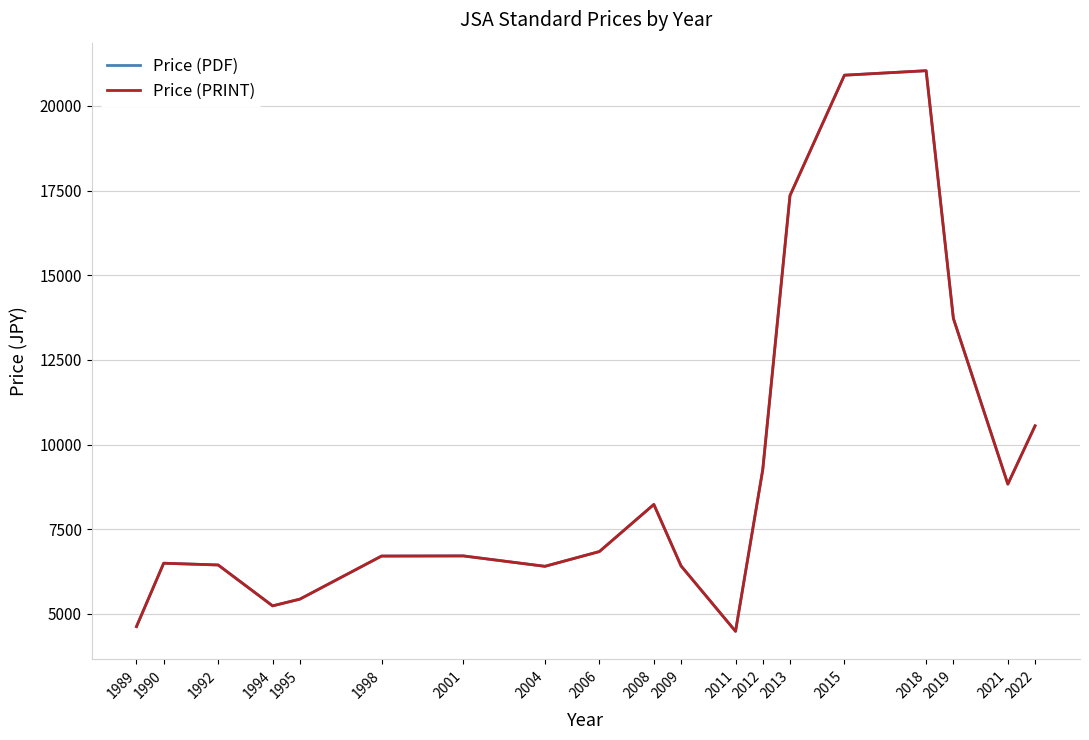

Does the chart display data point markers on the line(s)?

No